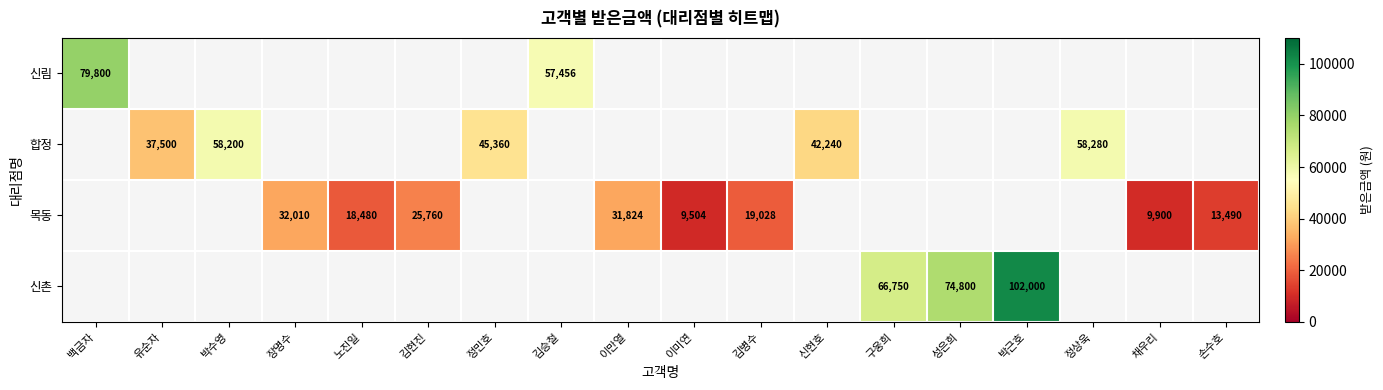

Is the value of 목동 at 김병수 greater than the value of 합정 at 신현호?

No